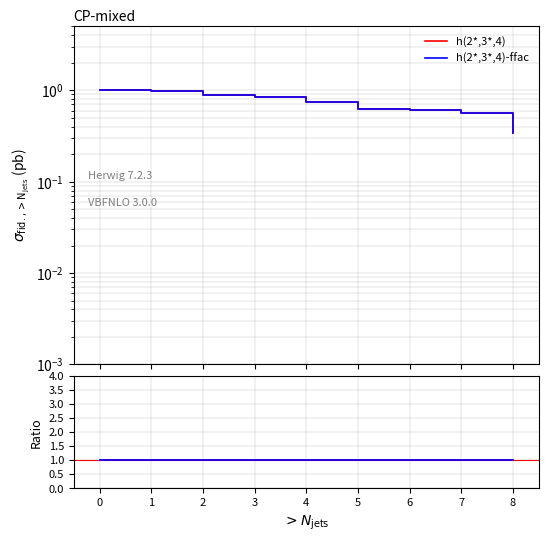

Which series changed the most between 4 and 6?

h(2*,3*,4)